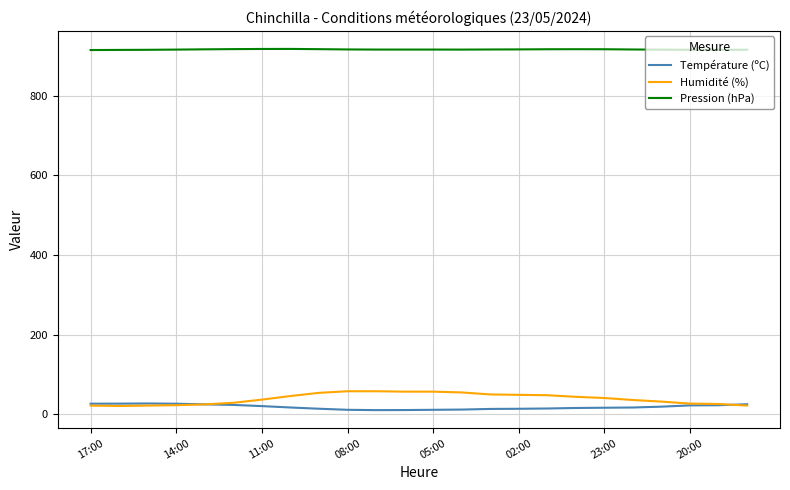

What are all the series names shown in the legend?

Température (ºC), Humidité (%), Pression (hPa)